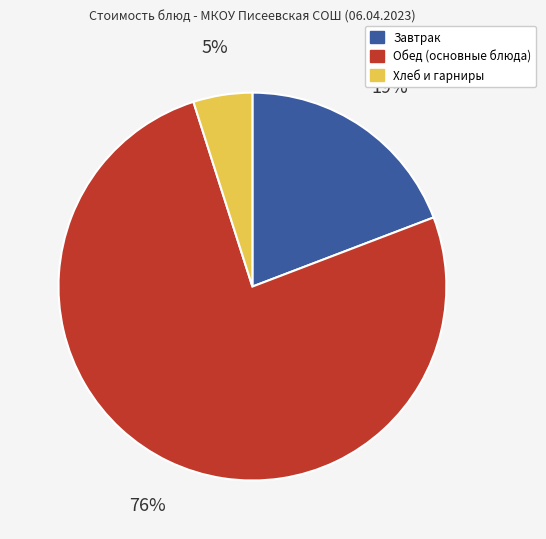

Does any single category account for the majority?

Yes